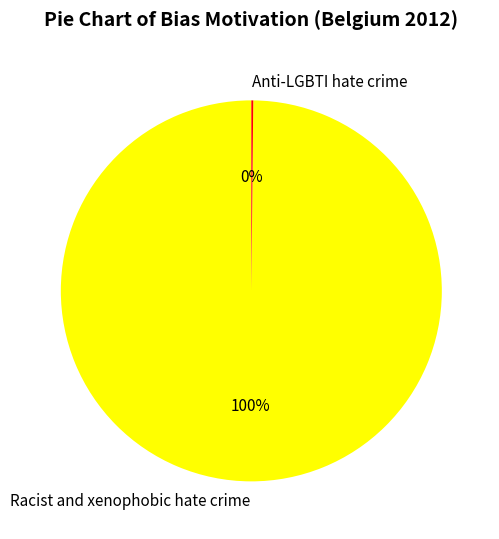

To the nearest percent, what is the average slice percentage?

50%